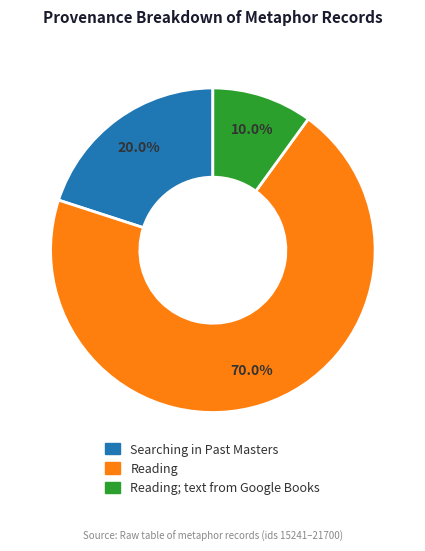

Rank the categories by value from lowest to highest.

Reading; text from Google Books, Searching in Past Masters, Reading